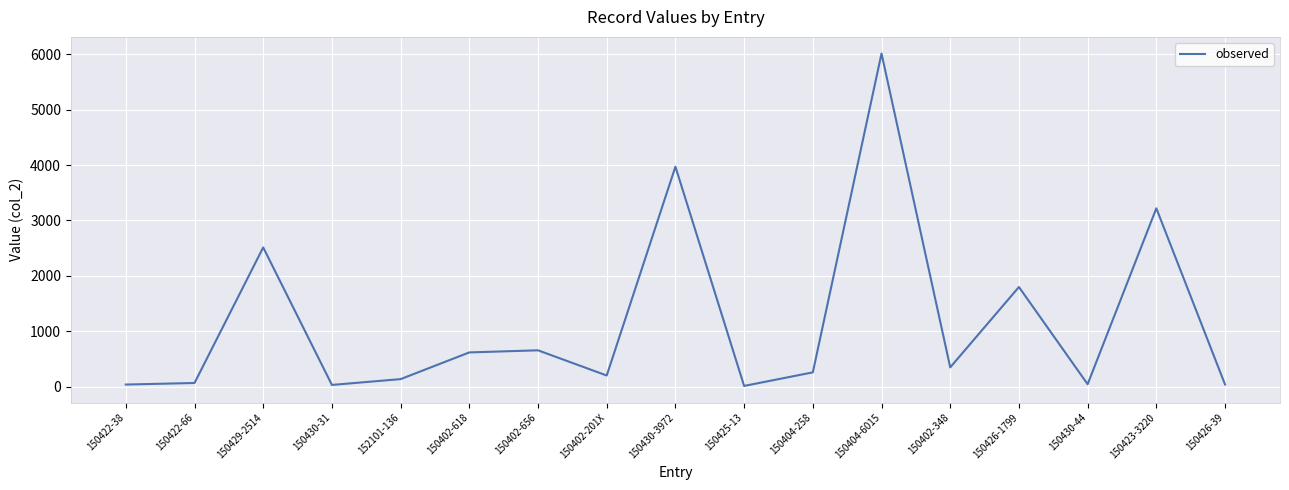

What is the difference between the values at 150404-6015 and 152101-136?

5879